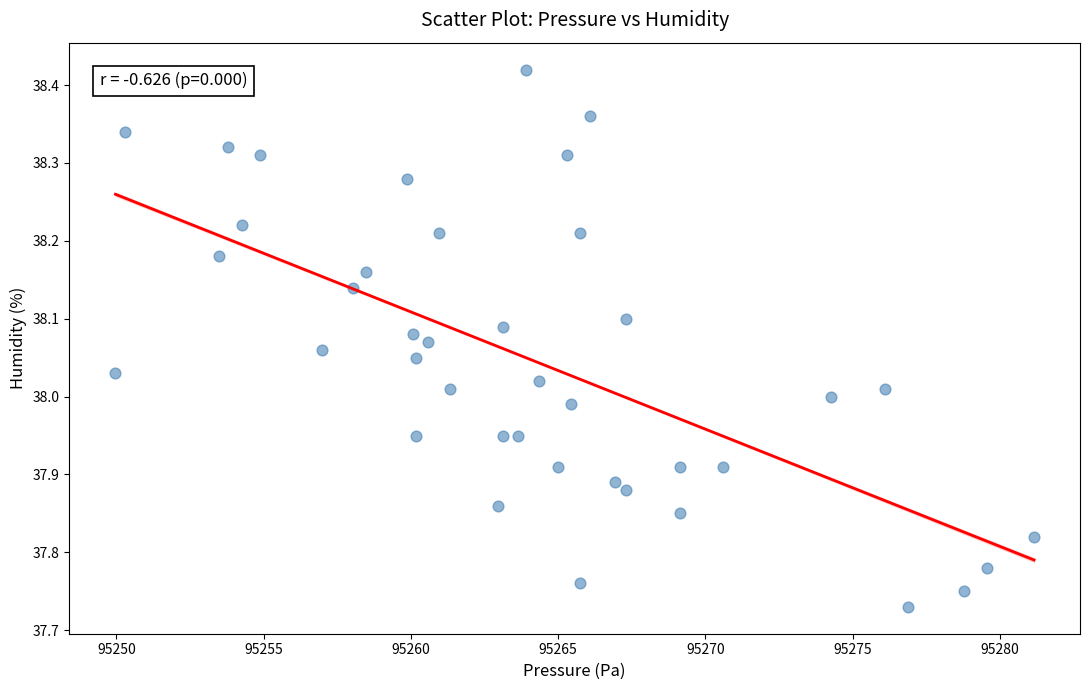

What is the range of X values (max minus min)?

31.2